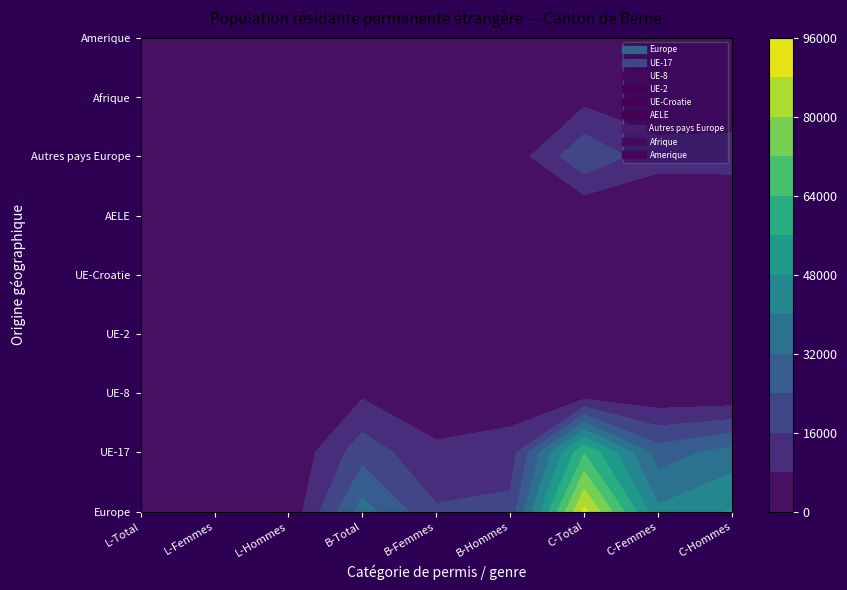

Is it true that Autres pays Europe equals 121 at 0?

False